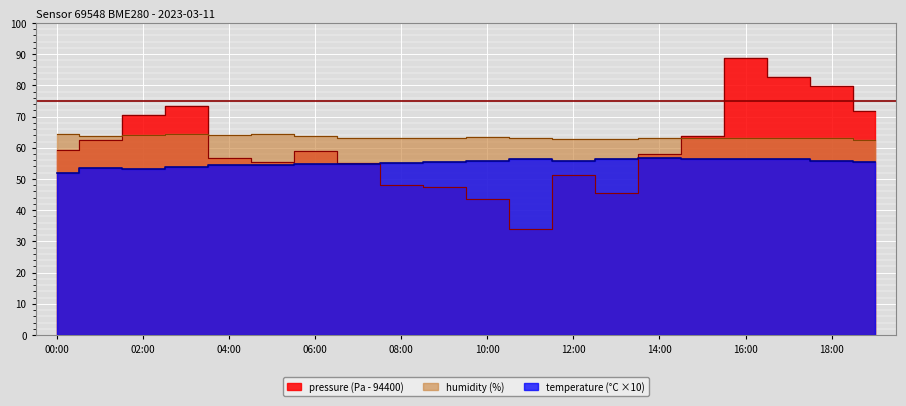

How many lines are shown in the chart?

3